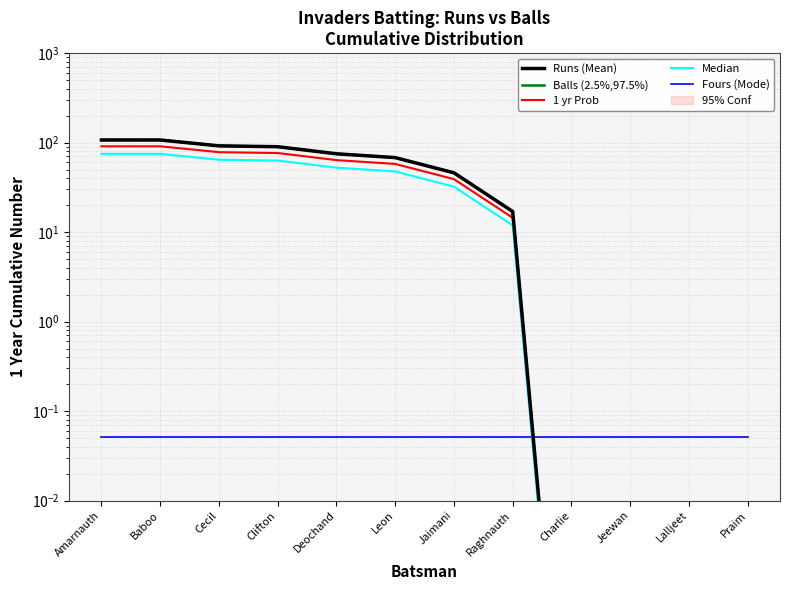

Is it true that 1 yr Prob equals 91.0 at Amarnauth?

True